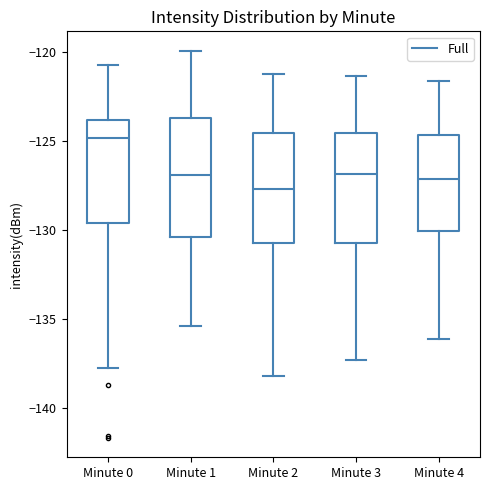

Where is the upper edge of the box for Minute 3 on the y-axis? The values are not printed on the chart, so give them approximately, as read against the axis.

-124.5